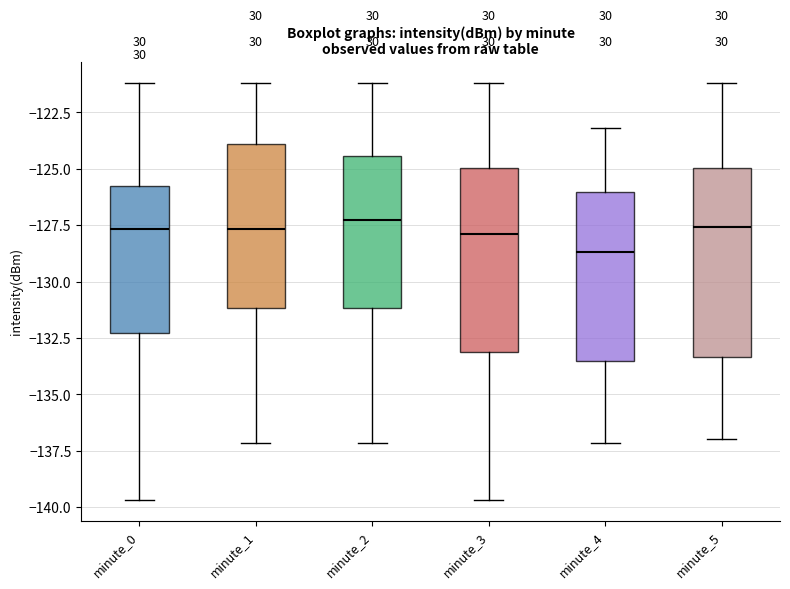

Reading left to right, read every box against the y-axis: the position of its median line, the range the box covers, and the ends of its whiskers. The values are not printed on the chart, so give them approximately, as read against the axis.

minute_0: median -127.5, box -132.5 to -126.0, whiskers -139.5 to -121.0
minute_1: median -127.5, box -131.0 to -124.0, whiskers -137.0 to -121.0
minute_2: median -127.5, box -131.0 to -124.5, whiskers -137.0 to -121.0
minute_3: median -128.0, box -133.0 to -125.0, whiskers -139.5 to -121.0
minute_4: median -128.5, box -133.5 to -126.0, whiskers -137.0 to -123.0
minute_5: median -127.5, box -133.5 to -125.0, whiskers -137.0 to -121.0